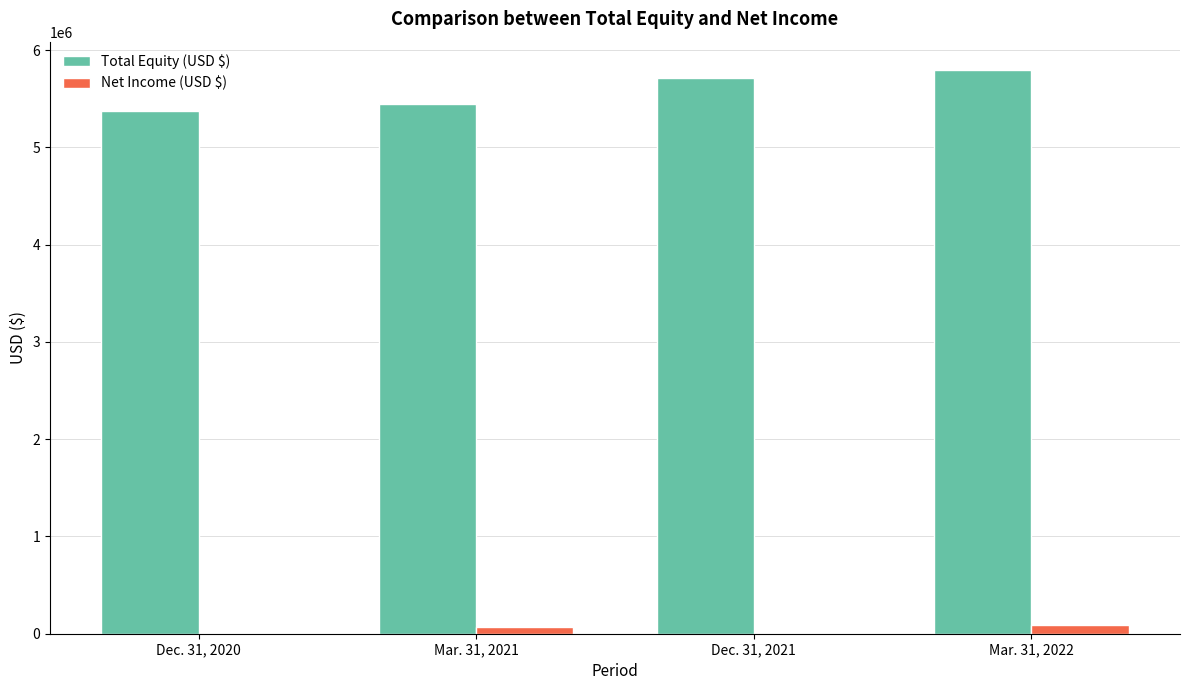

Where is Total Equity (USD $) nearest to the value 5586328?

Dec. 31, 2021